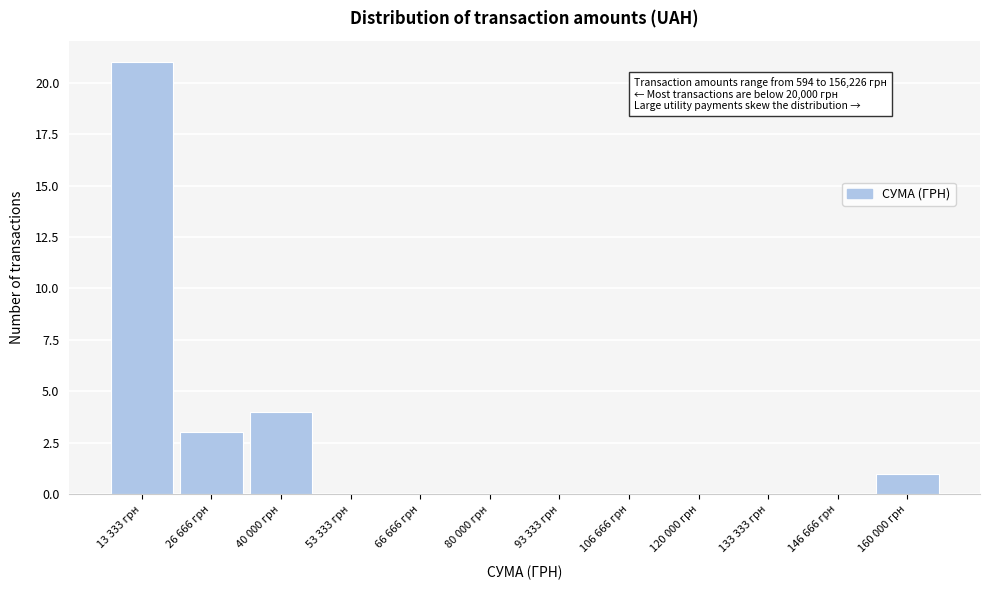

Reading right to left, extract all data points from this chart.

160 000 грн=1	146 666 грн=0	133 333 грн=0	120 000 грн=0	106 666 грн=0	93 333 грн=0	80 000 грн=0	66 666 грн=0	53 333 грн=0	40 000 грн=4	26 666 грн=3	13 333 грн=21